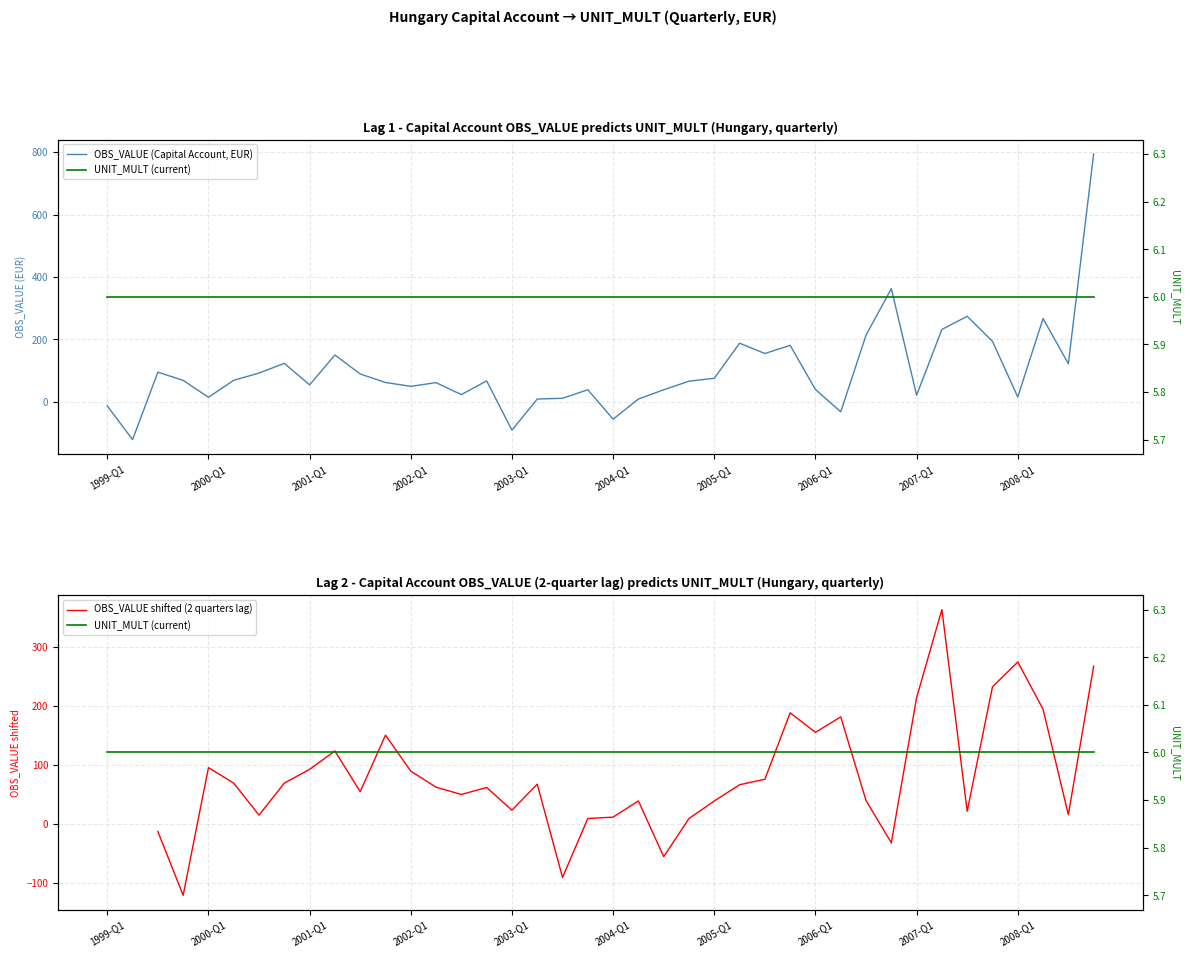

What is the total value across all series at 2005-Q1?

113.3